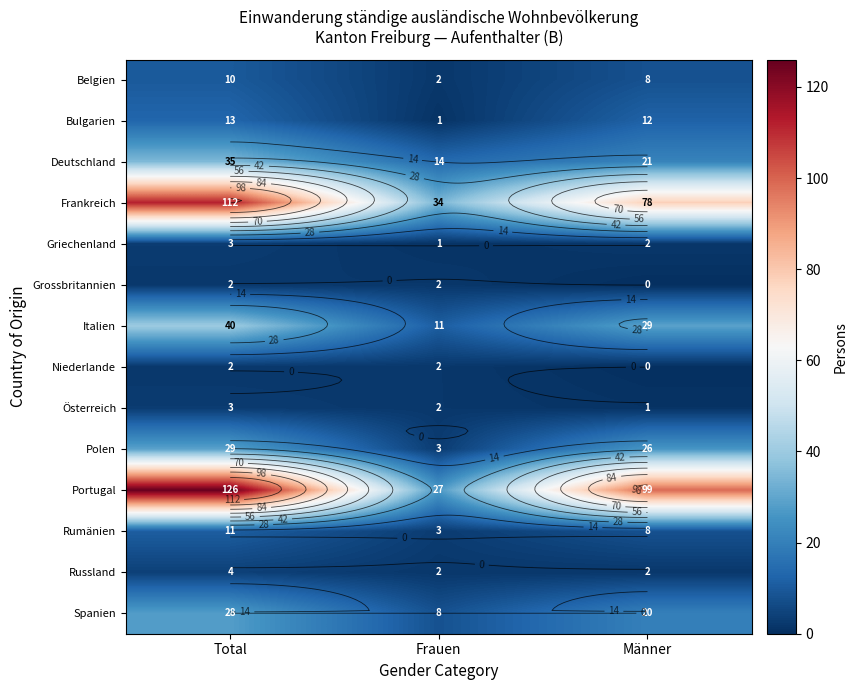

What is the difference between the maximum and minimum values in the Italien series?

29